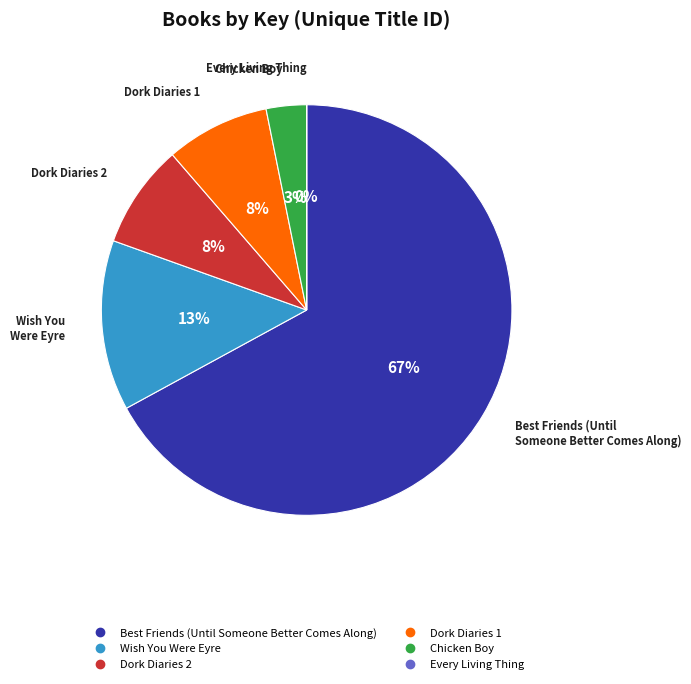

Is Best Friends (Until Someone Better Comes Along) the majority of the pie?

Yes